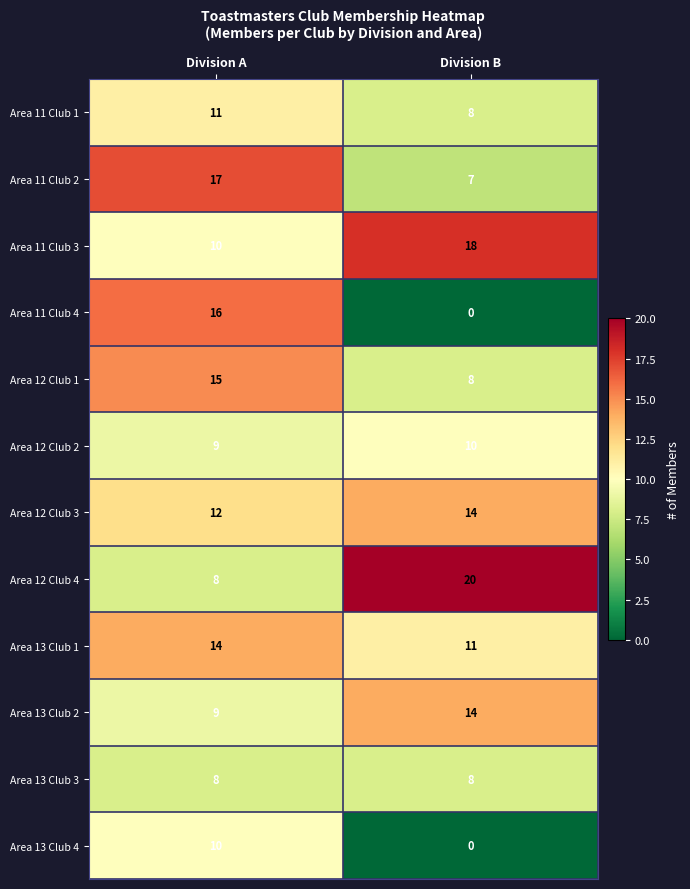

Count the number of categories in the chart.

2